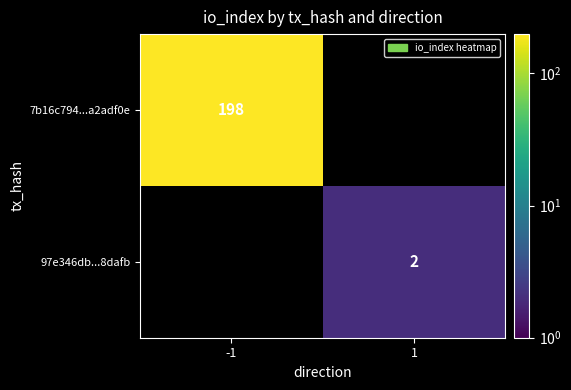

Which has a higher value, 1 or -1?

-1